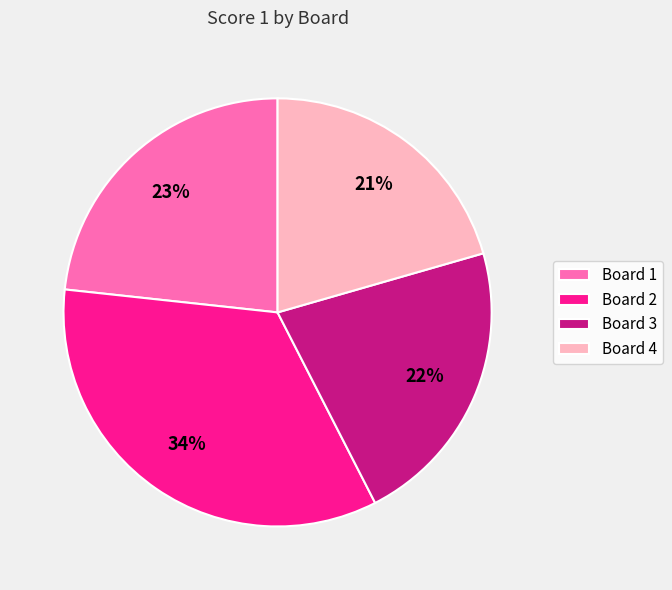

Rank the categories by value from highest to lowest.

Board 2, Board 1, Board 3, Board 4